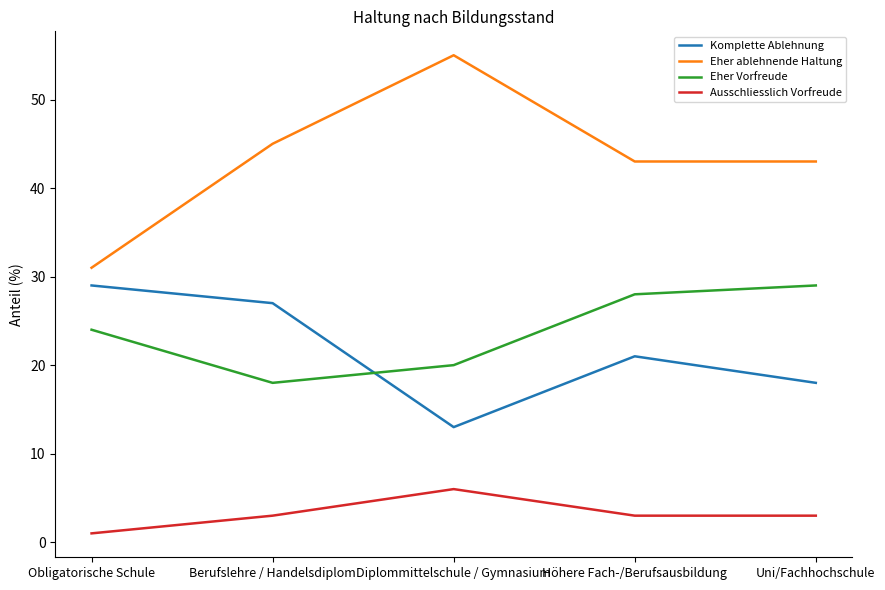

True or false: Eher ablehnende Haltung and Ausschliesslich Vorfreude intersect in this chart.

False